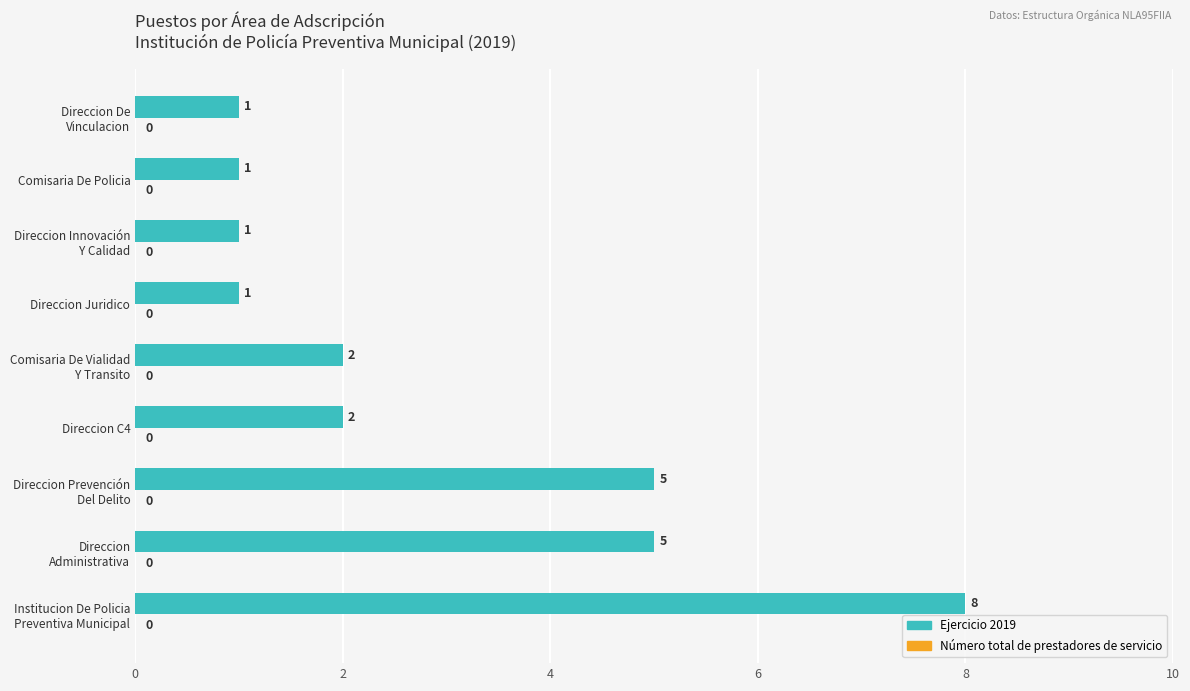

How many values are between 1 and 5?

8